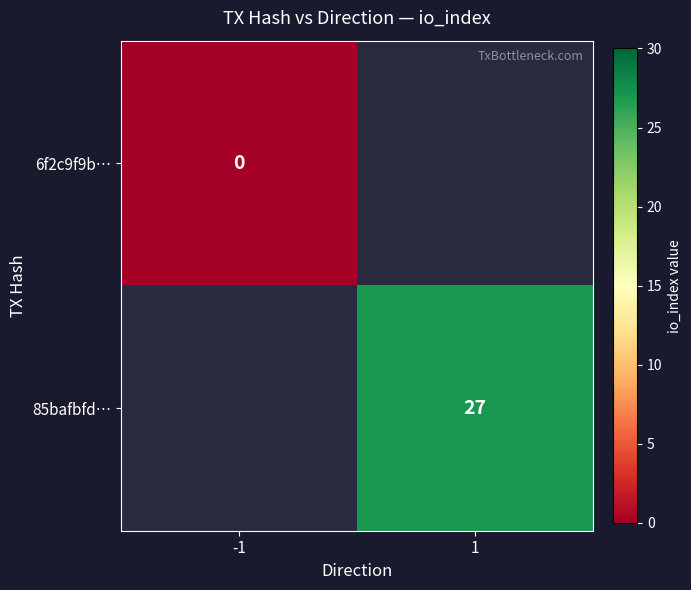

What is the greatest value displayed?

27.0